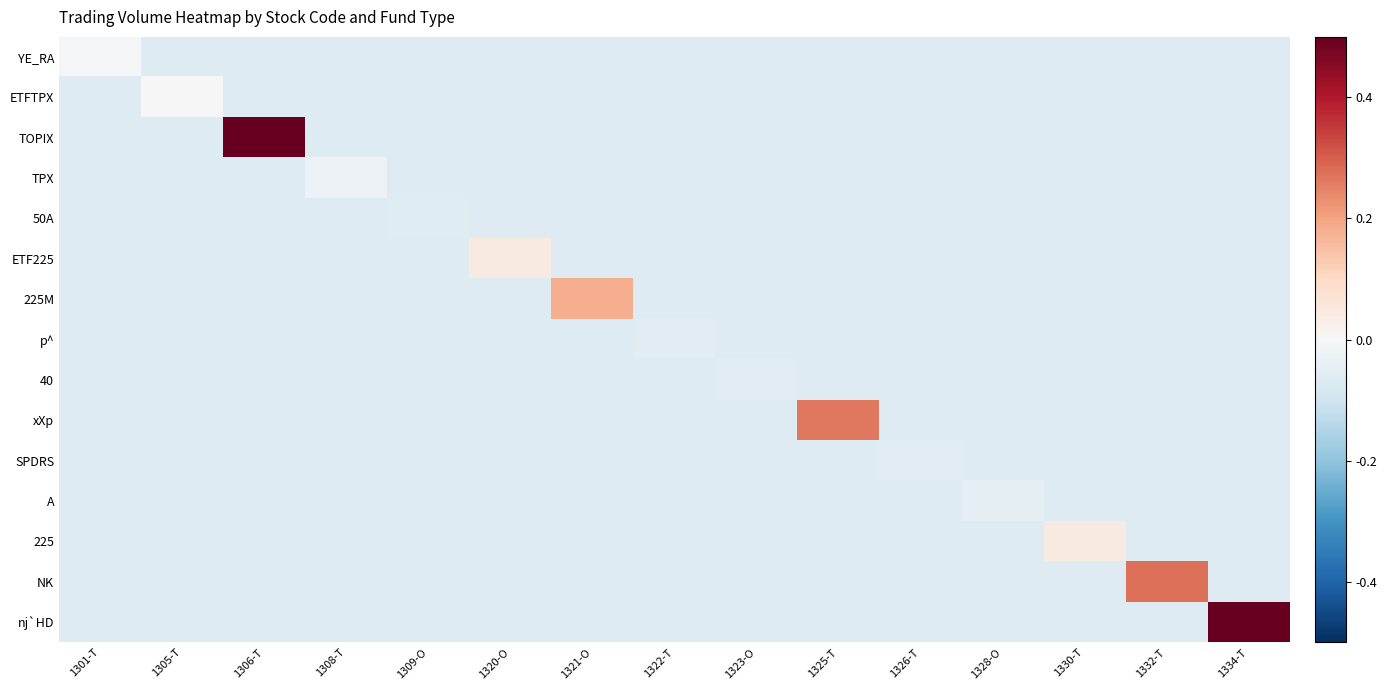

Which series changed the most between 1322-T and 1323-O?

40